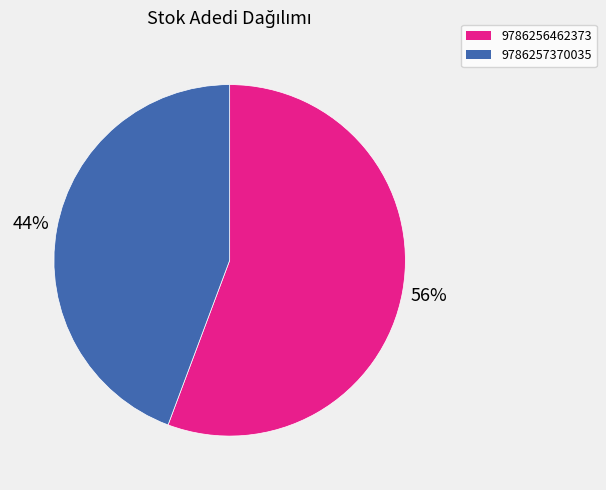

Rank the categories by value from highest to lowest.

9786256462373, 9786257370035